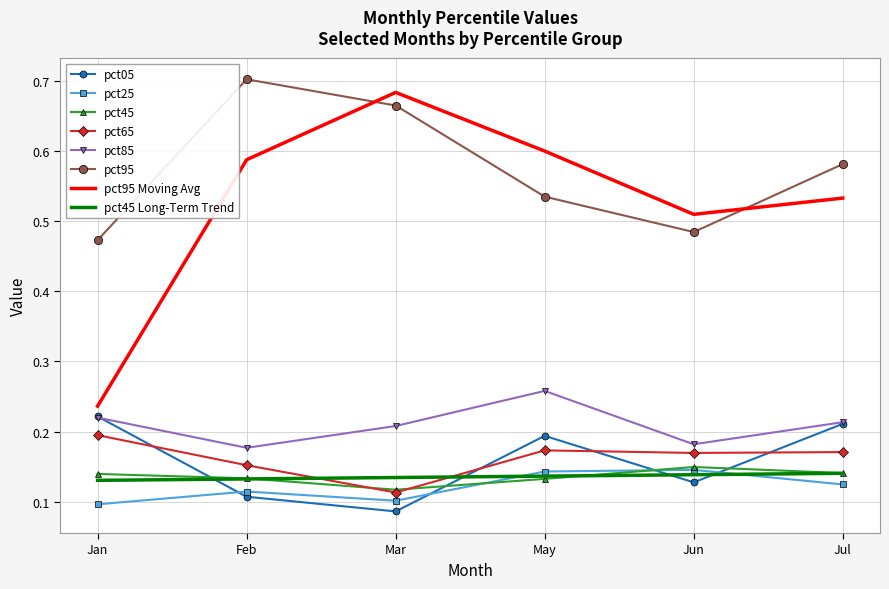

Where is pct05 nearest to the value 0?

Mar